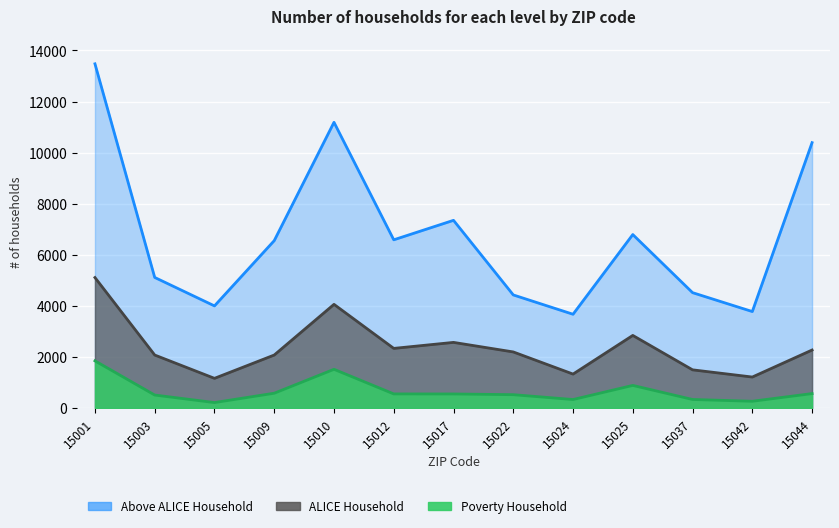

Is it true that Poverty Household equals 548 at 15012?

True